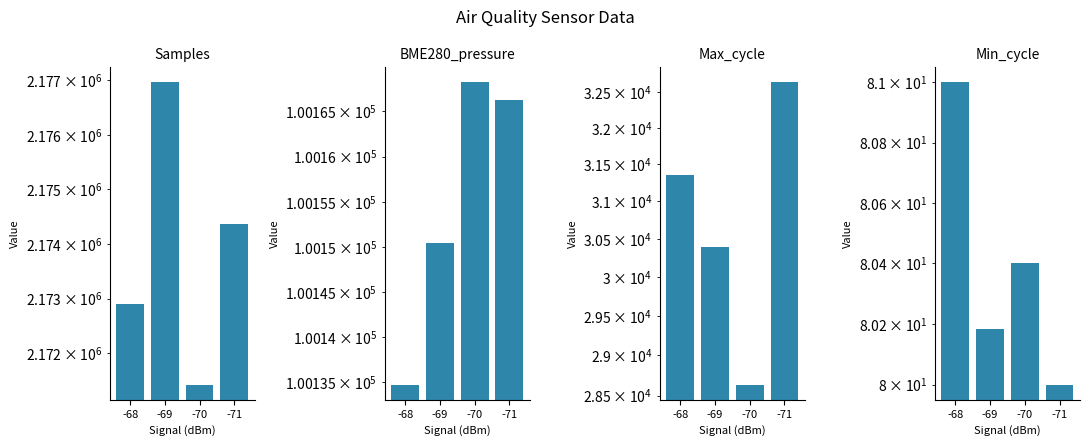

Which series has the widest spread of values?

Samples